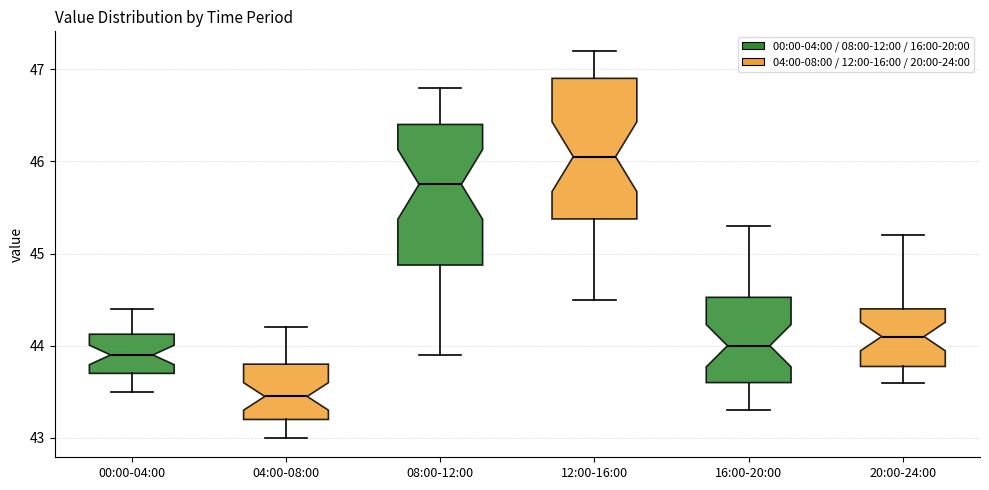

Where is the upper edge of the box for 08:00-12:00 on the y-axis? The values are not printed on the chart, so give them approximately, as read against the axis.

46.4